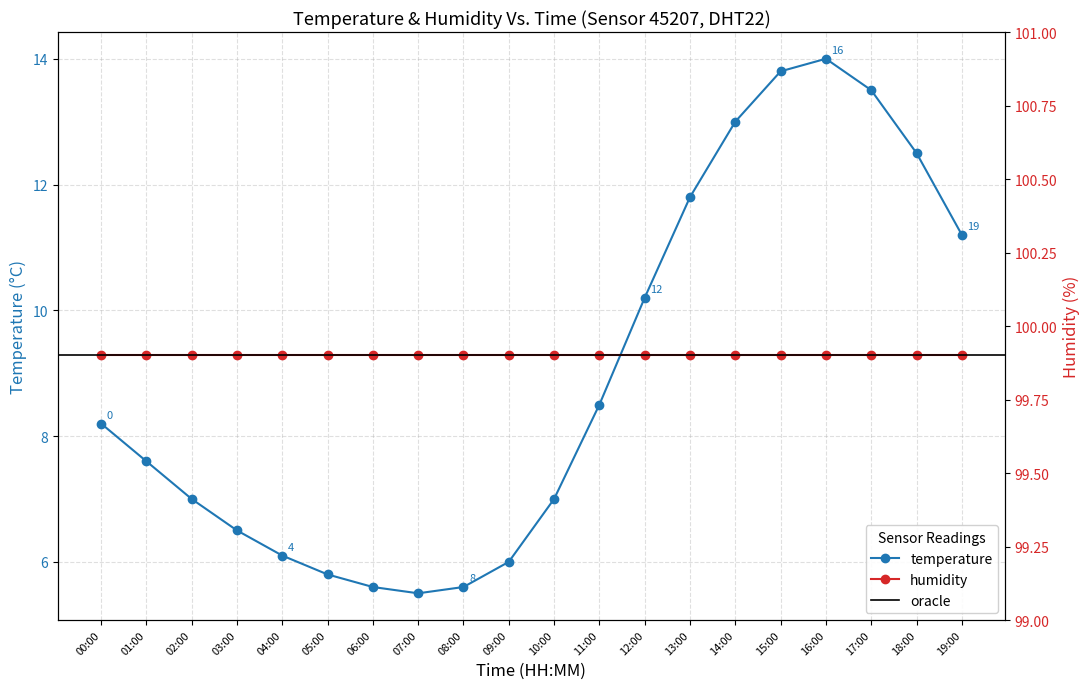

The chart shows a value of 5.6 at 06:00. True or false?

True